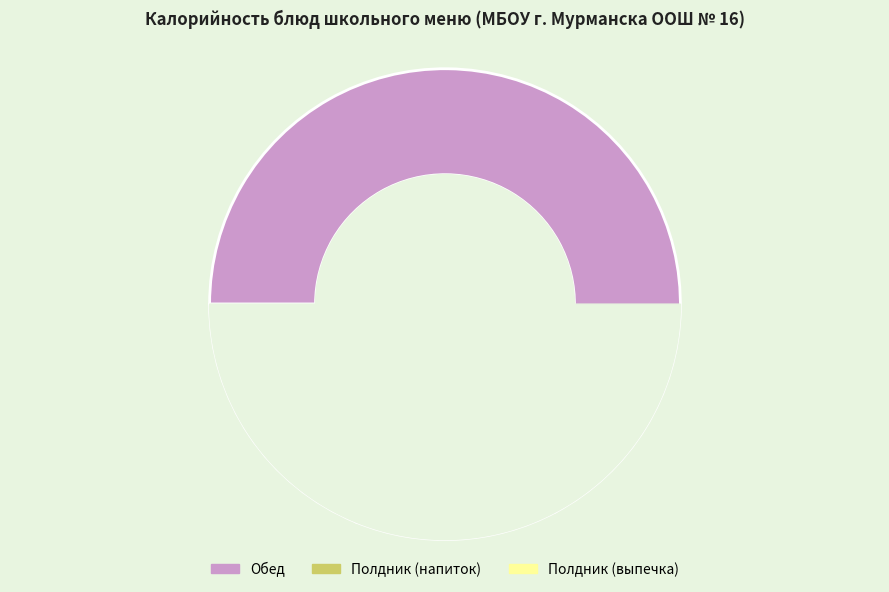

Is Пирожок печеный с картофелем the majority of the pie?

No